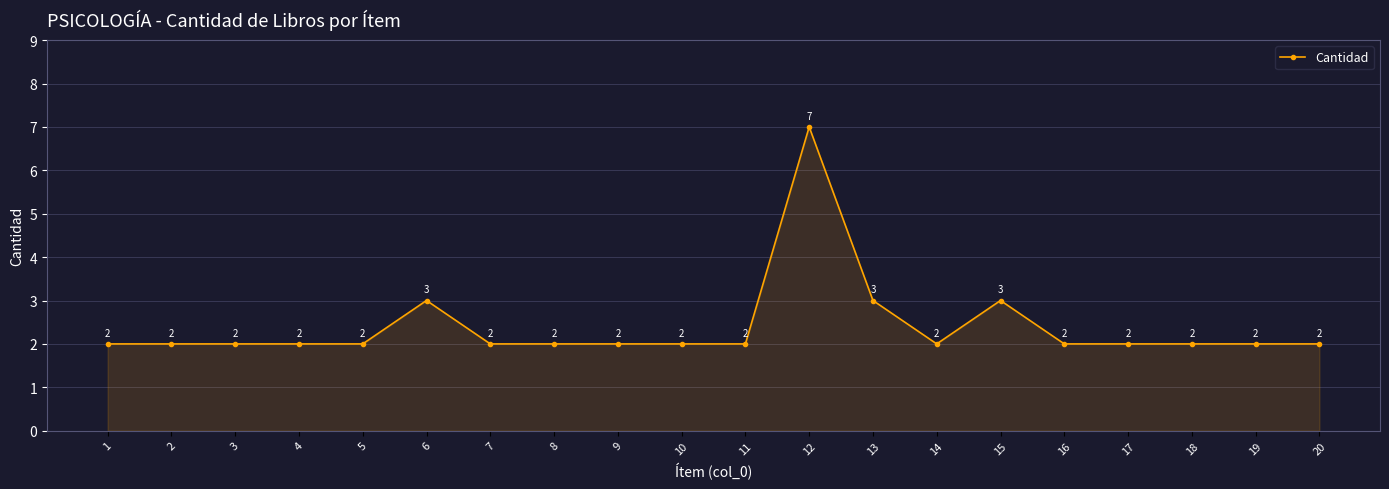

Does the chart have visible grid lines?

Yes